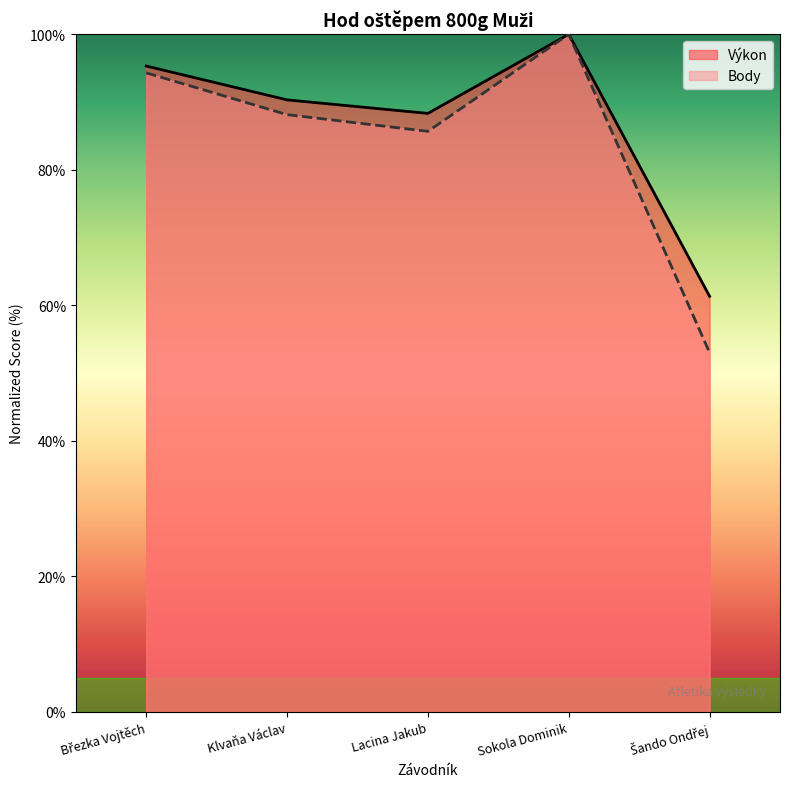

Between Sokola Dominik and Šando Ondřej, which series saw the biggest shift?

Body